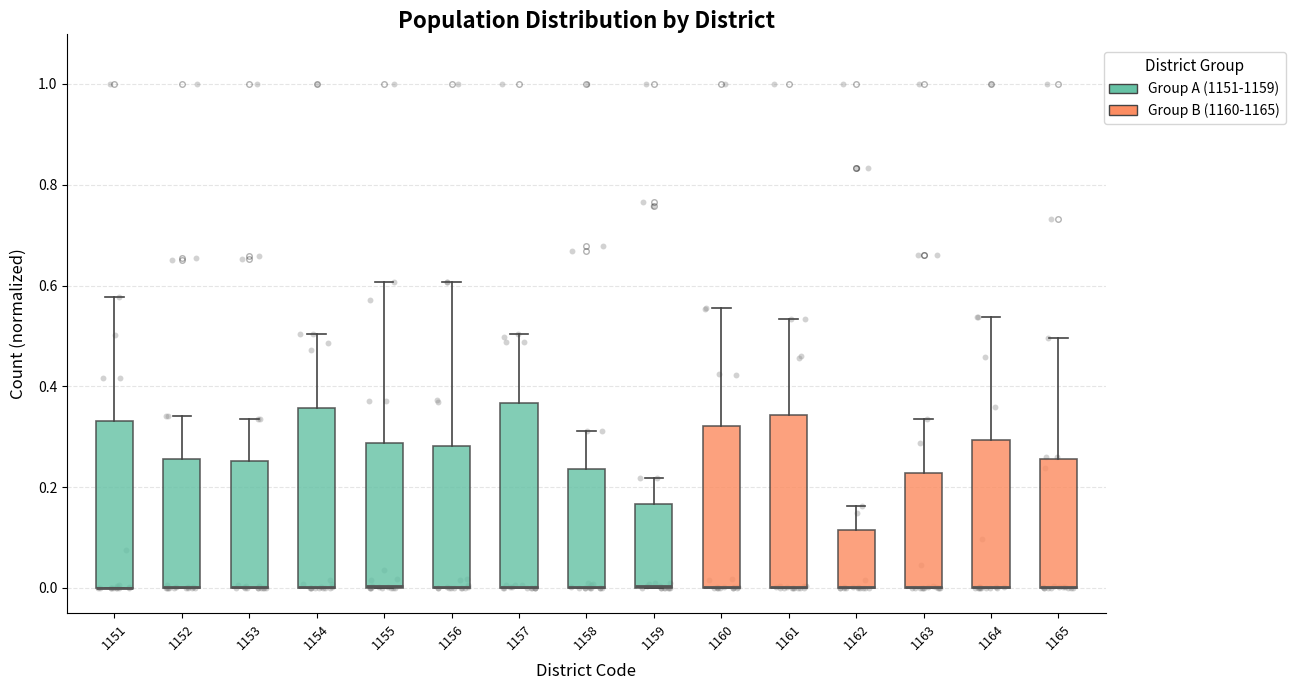

Reading left to right, read every box against the y-axis: the position of its median line, the range the box covers, and the ends of its whiskers. The values are not printed on the chart, so give them approximately, as read against the axis.

1151: median 0.00 (drawn on the box's lower edge), box 0.00 to 0.34, whiskers 0.00 to 0.58
1152: median 0.00 (drawn on the box's lower edge), box 0.00 to 0.26, whiskers 0.00 to 0.34
1153: median 0.00 (drawn on the box's lower edge), box 0.00 to 0.26, whiskers 0.00 to 0.34
1154: median 0.00 (drawn on the box's lower edge), box 0.00 to 0.36, whiskers 0.00 to 0.50
1155: median 0.00 (drawn on the box's lower edge), box 0.00 to 0.28, whiskers 0.00 to 0.60
1156: median 0.00 (drawn on the box's lower edge), box 0.00 to 0.28, whiskers 0.00 to 0.60
1157: median 0.00 (drawn on the box's lower edge), box 0.00 to 0.36, whiskers 0.00 to 0.50
1158: median 0.00 (drawn on the box's lower edge), box 0.00 to 0.24, whiskers 0.00 to 0.32
1159: median 0.00 (drawn on the box's lower edge), box 0.00 to 0.16, whiskers 0.00 to 0.22
1160: median 0.00 (drawn on the box's lower edge), box 0.00 to 0.32, whiskers 0.00 to 0.56
1161: median 0.00 (drawn on the box's lower edge), box 0.00 to 0.34, whiskers 0.00 to 0.54
1162: median 0.00 (drawn on the box's lower edge), box 0.00 to 0.12, whiskers 0.00 to 0.16
1163: median 0.00 (drawn on the box's lower edge), box 0.00 to 0.22, whiskers 0.00 to 0.34
1164: median 0.00 (drawn on the box's lower edge), box 0.00 to 0.30, whiskers 0.00 to 0.54
1165: median 0.00 (drawn on the box's lower edge), box 0.00 to 0.26, whiskers 0.00 to 0.50